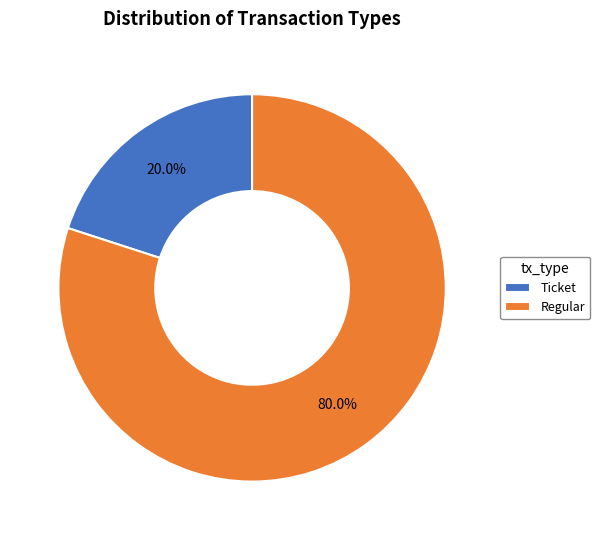

Which category has the biggest portion of the pie?

Regular